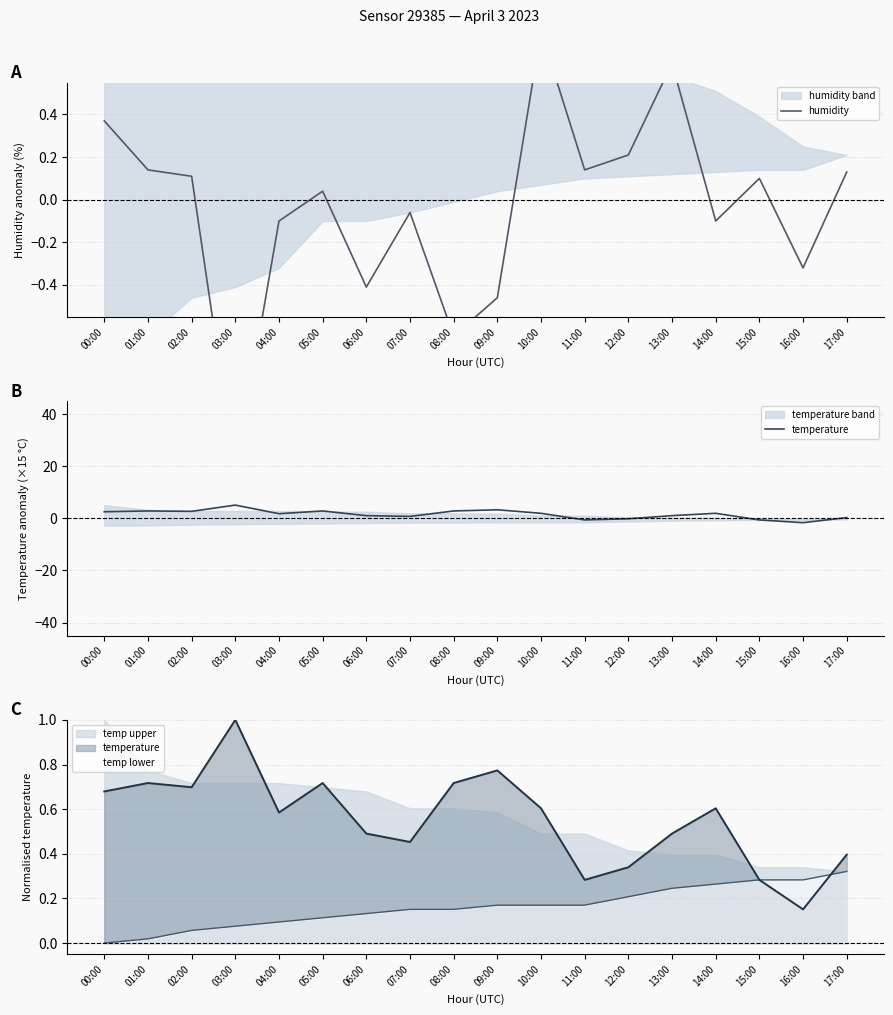

How many values in the temperature series are below 1?

6